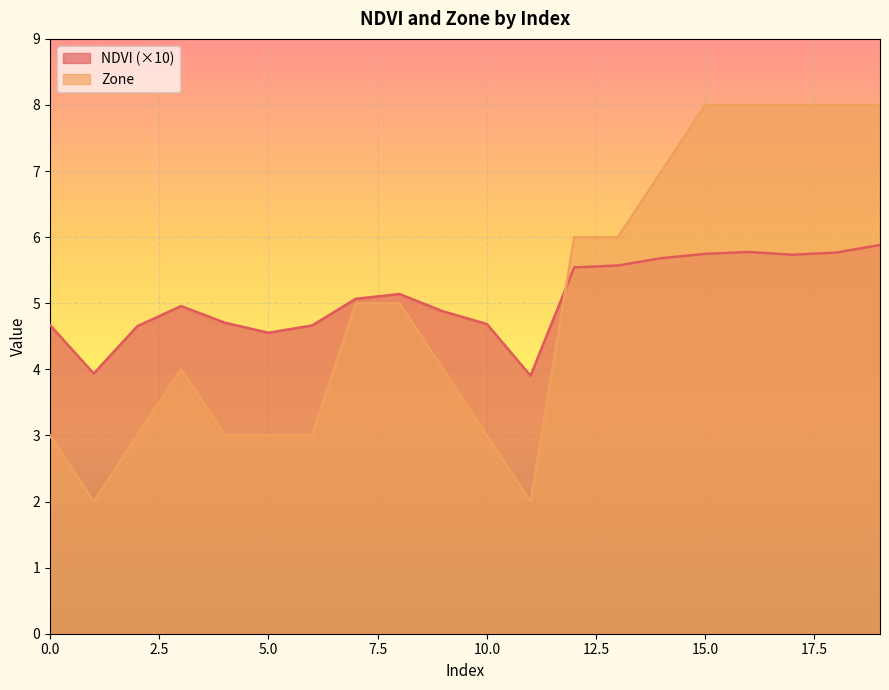

Where is the first local maximum for Zone?

3